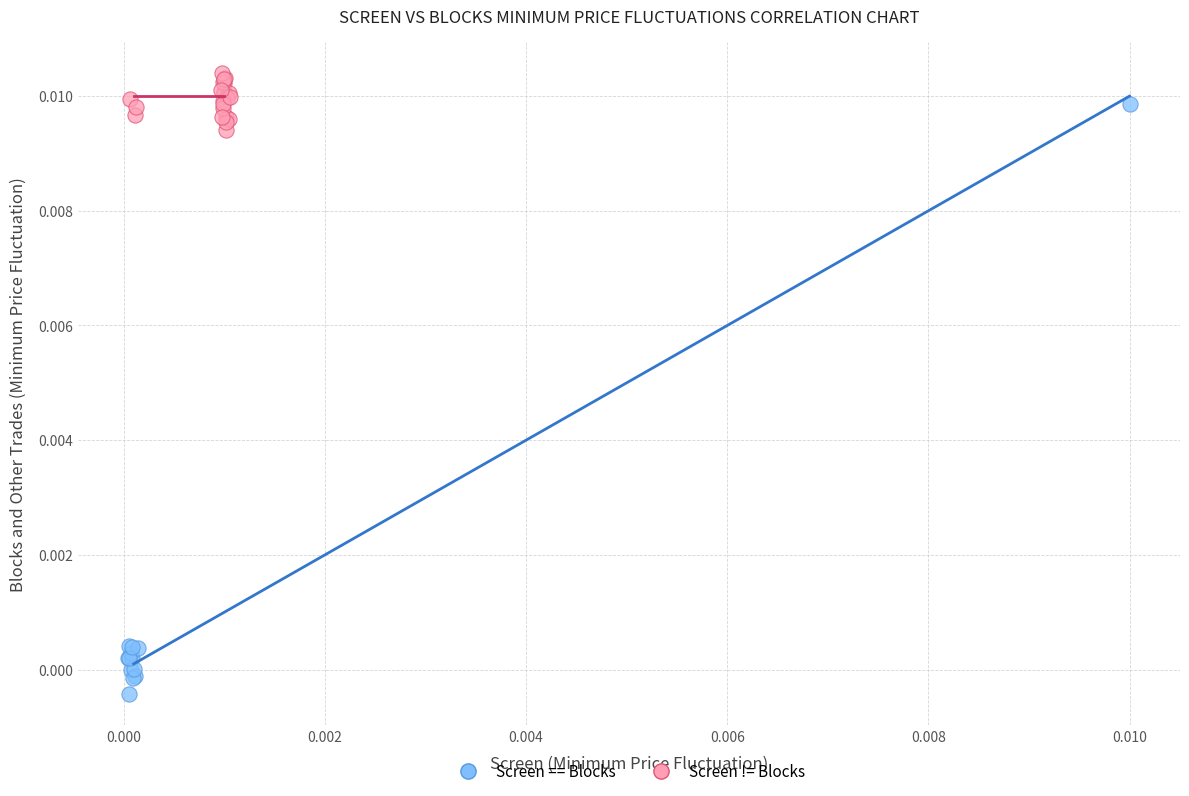

Which series has the widest spread of Y values?

Screen == Blocks